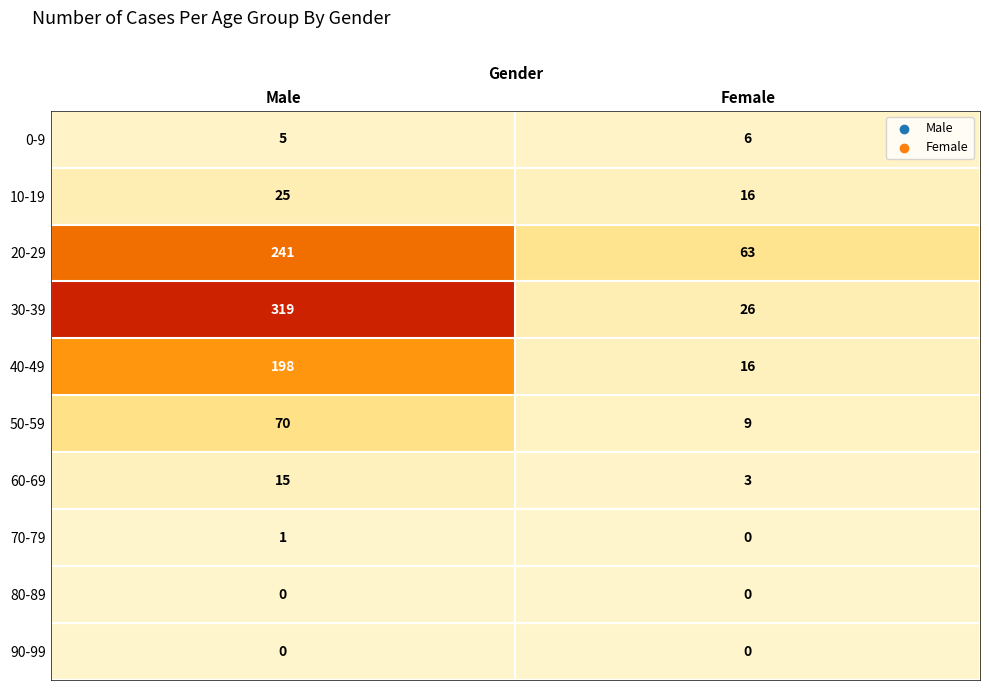

Which label corresponds to the largest value in the chart?

Male